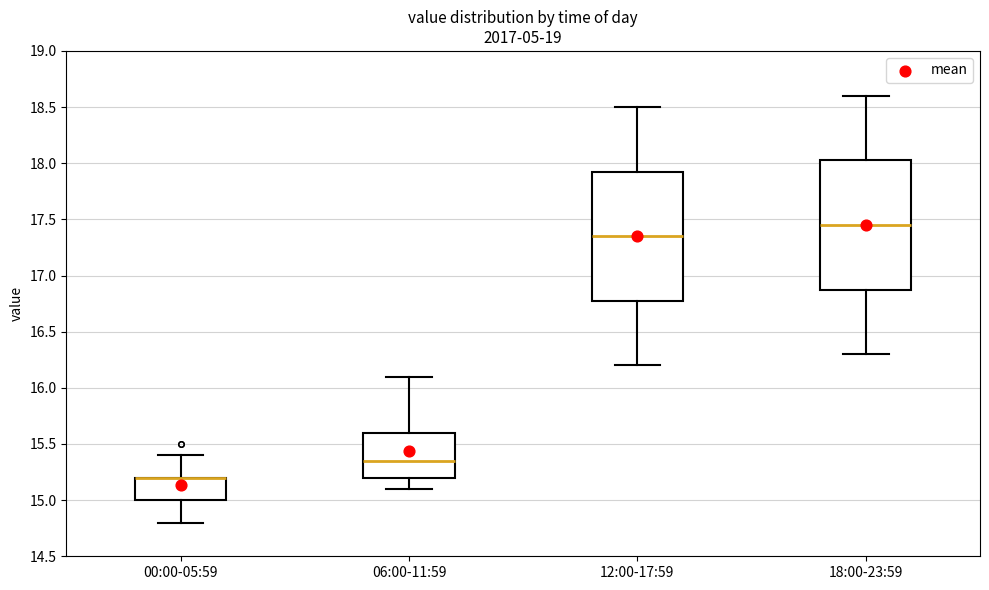

Reading left to right, transcribe this box plot: for each box, give where its median line is, the range the box spans, and where its two whiskers end, as read against the y-axis. The values are not printed on the chart, so give them approximately, as read against the axis.

00:00-05:59: median 15.20 (drawn on the box's upper edge), box 15.00 to 15.20, whiskers 14.80 to 15.40
06:00-11:59: median 15.35, box 15.20 to 15.60, whiskers 15.10 to 16.10
12:00-17:59: median 17.35, box 16.80 to 17.95, whiskers 16.20 to 18.50
18:00-23:59: median 17.45, box 16.90 to 18.05, whiskers 16.30 to 18.60